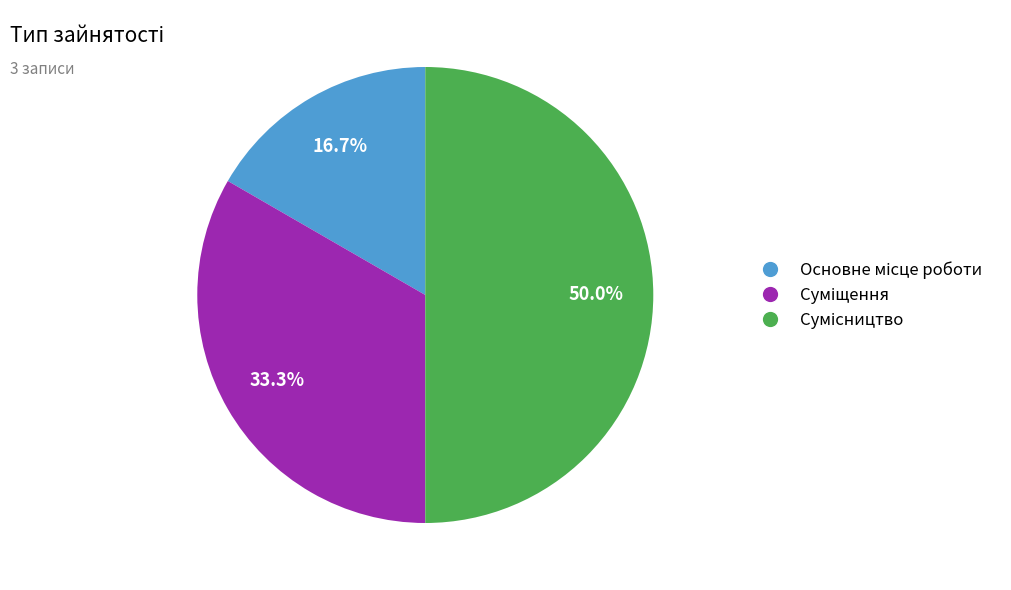

To the nearest percent, what percentage of the pie is Сумісництво?

50%